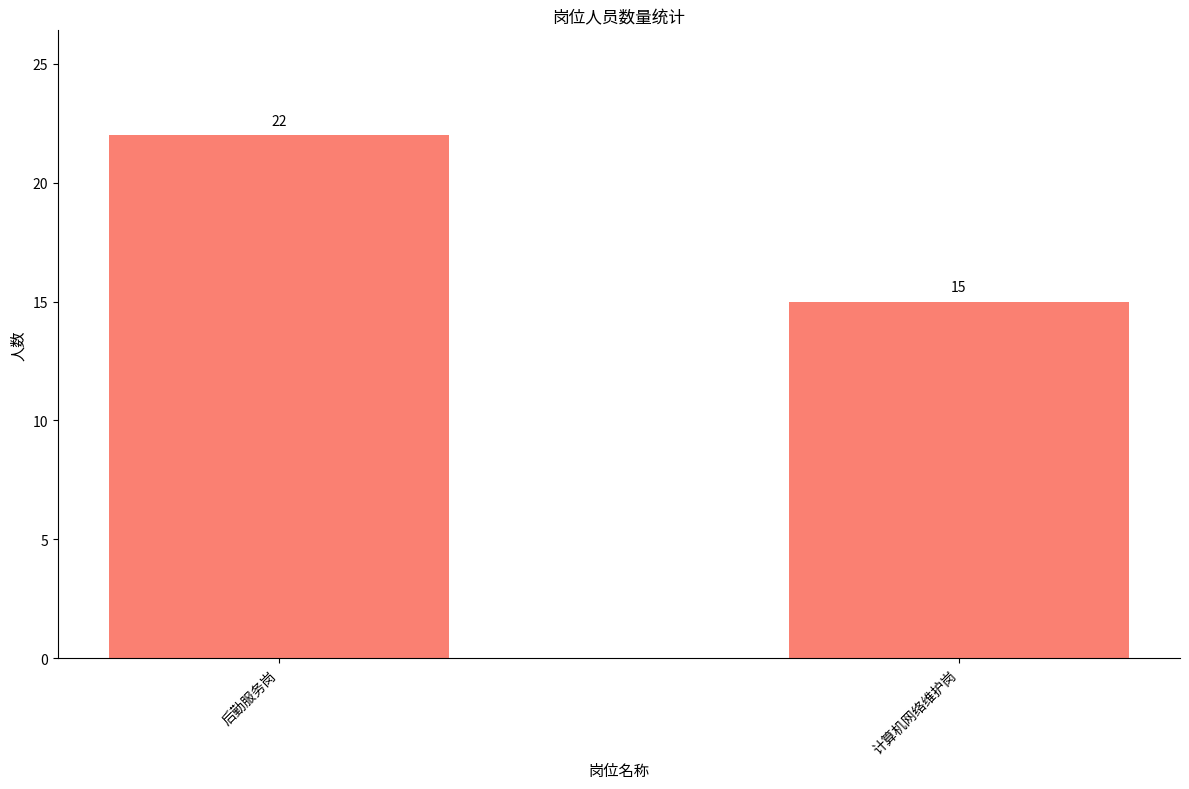

List the labels in order of value, smallest first.

计算机网络维护岗, 后勤服务岗